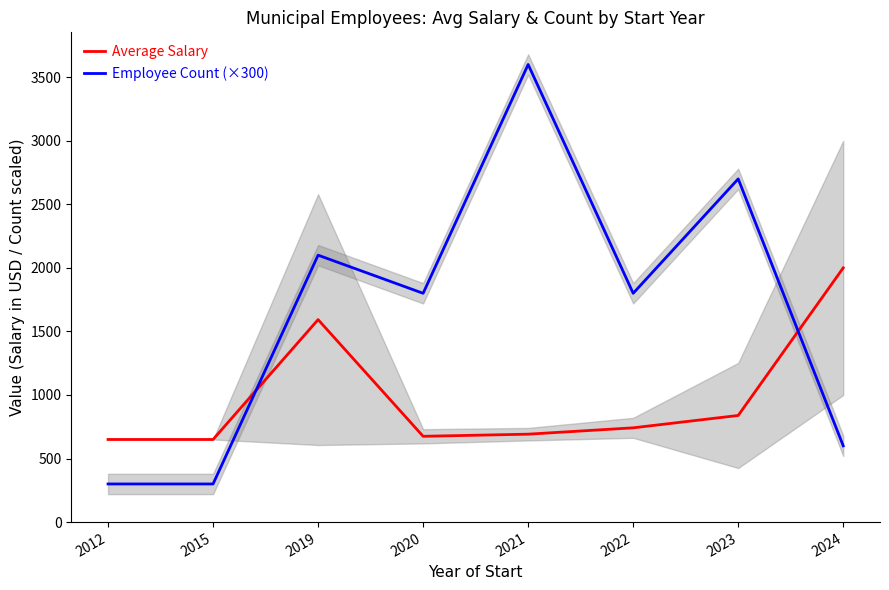

After their last crossing, which series has the higher values: Employee Count (×300) or Average Salary?

Average Salary